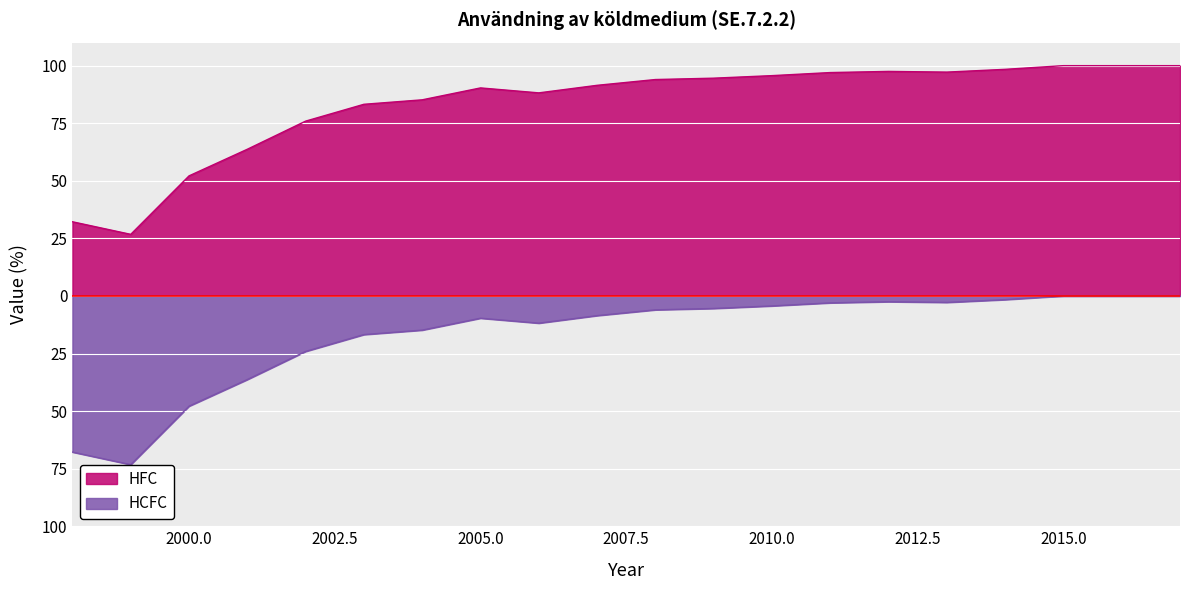

What is the greatest value displayed?

100.0